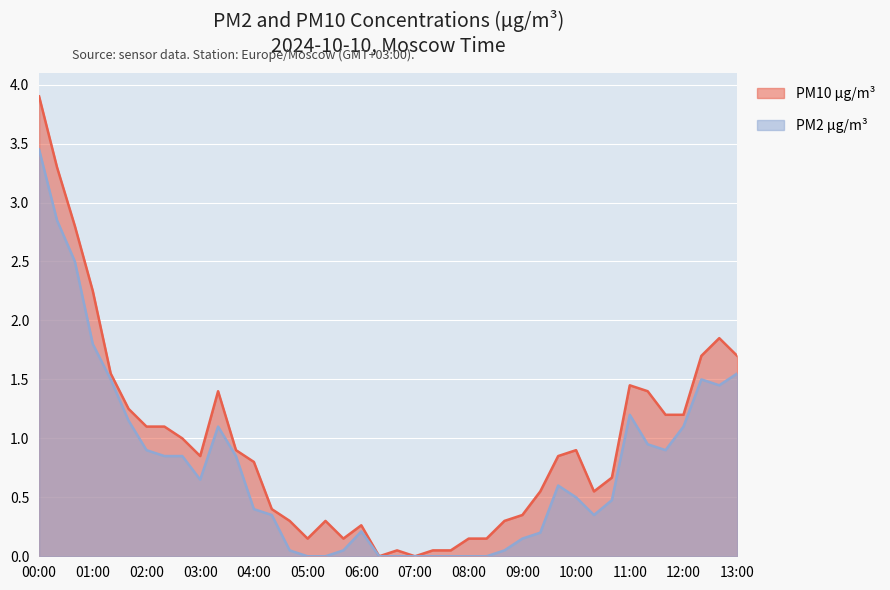

What is the difference between the maximum and second lowest values in the PM10 µg/m³ series?

3.9